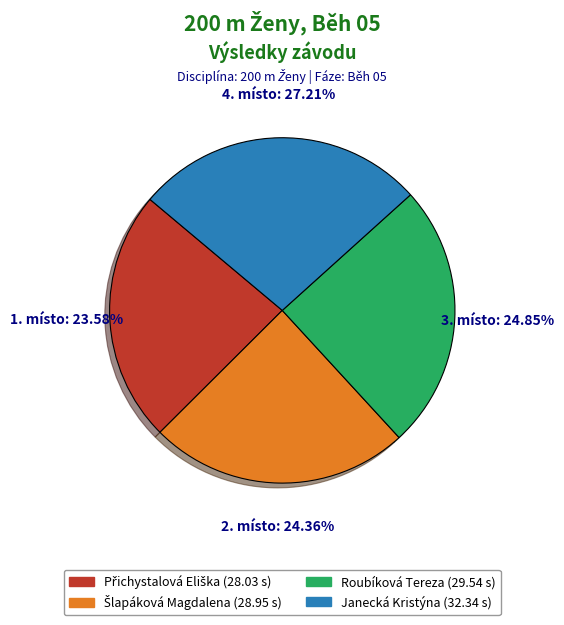

To the nearest percent, what is the difference between the largest and smallest slice percentages?

4%